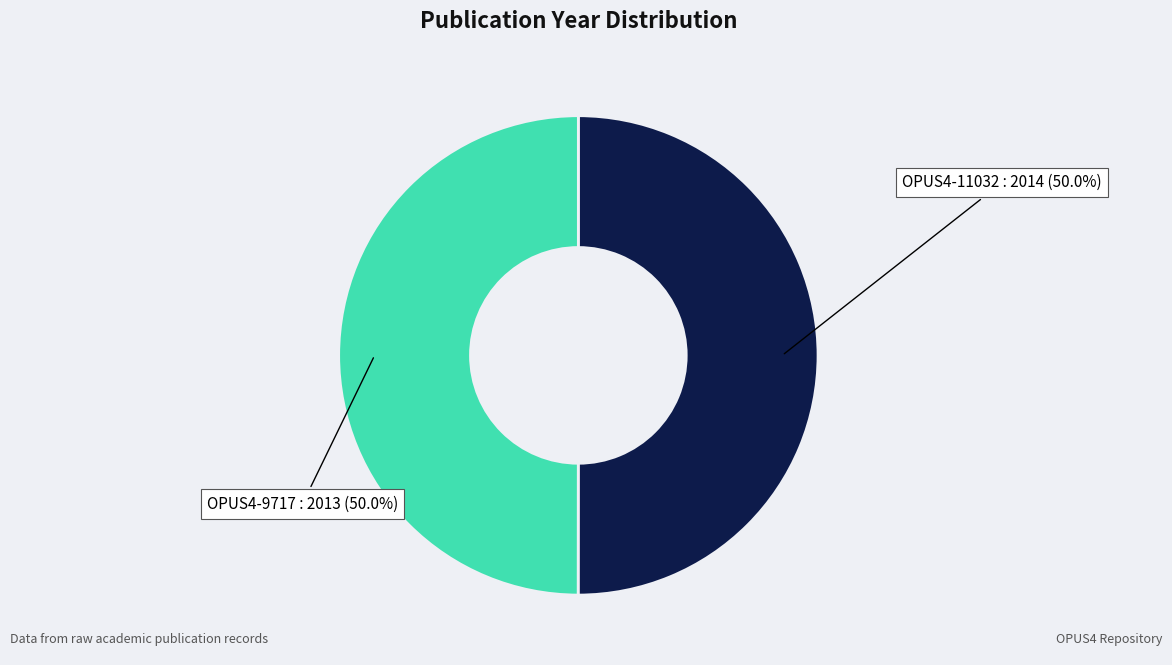

What is the ratio of the value at OPUS4-9717 to the value at OPUS4-11032?

1.0